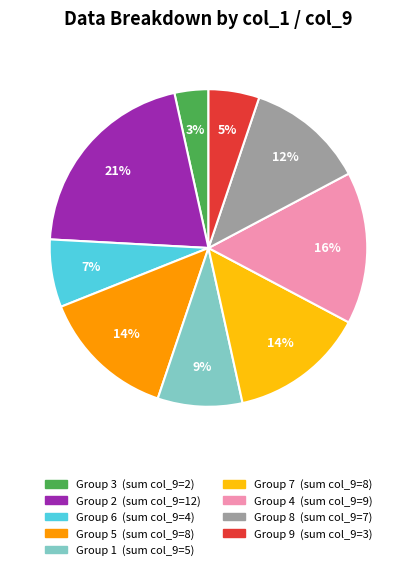

Does any single category account for the majority?

No